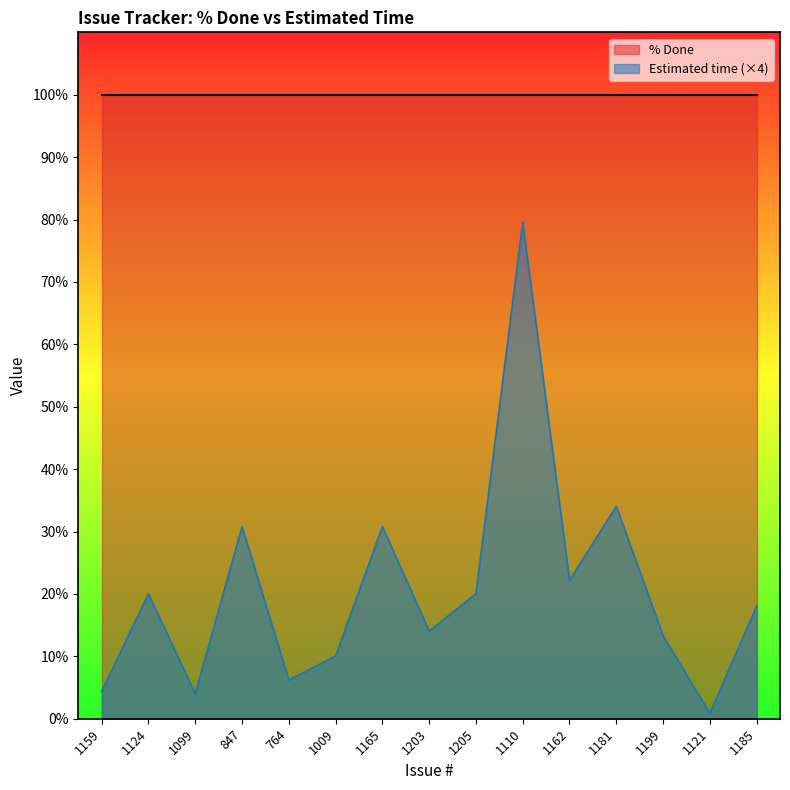

Which label corresponds to the smallest value in the chart?

1121